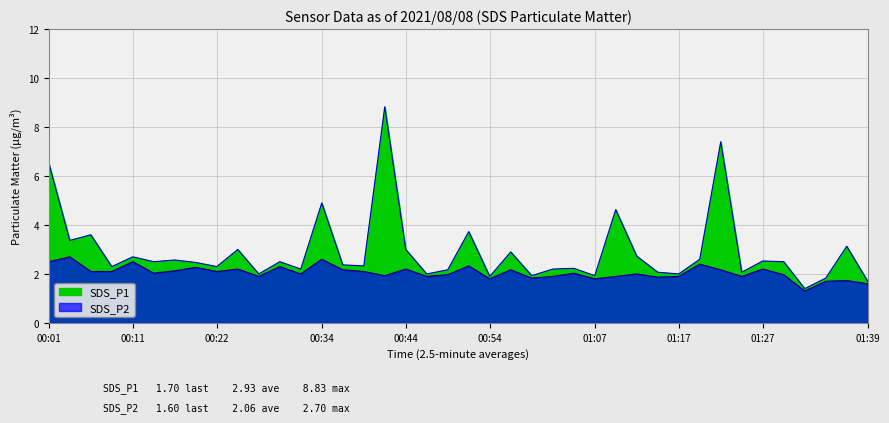

What is the lowest value of the SDS_P1 series?

1.4